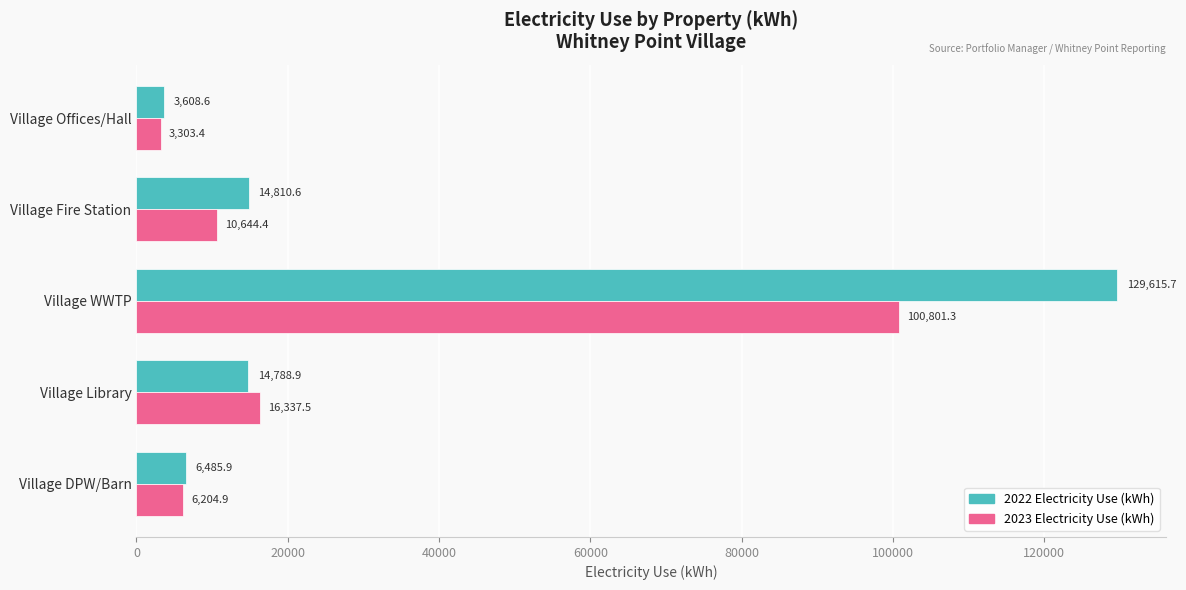

At how many categories does at least one series exceed 58347?

1